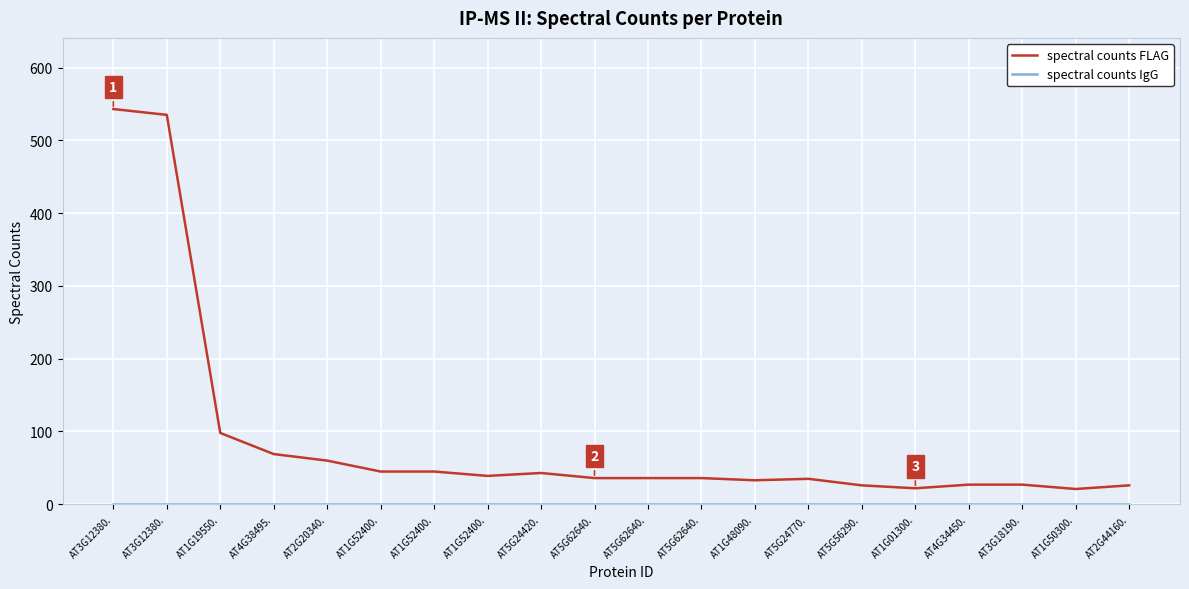

Is this an area chart (filled region under the line)?

No